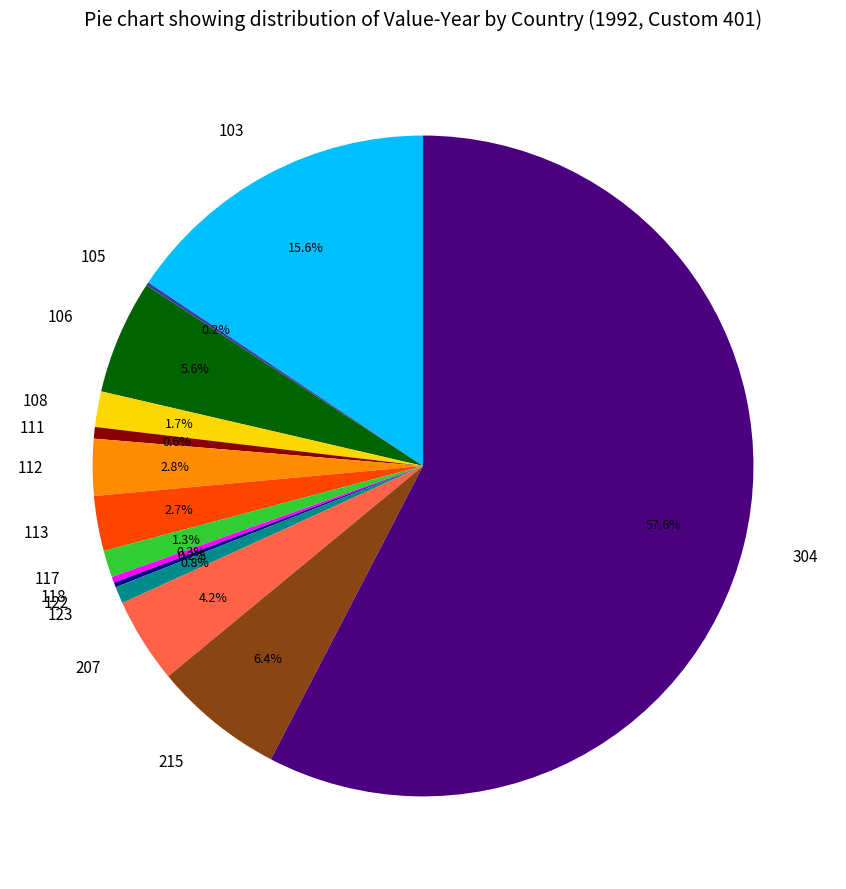

Which has a higher value, 207 or 113?

207